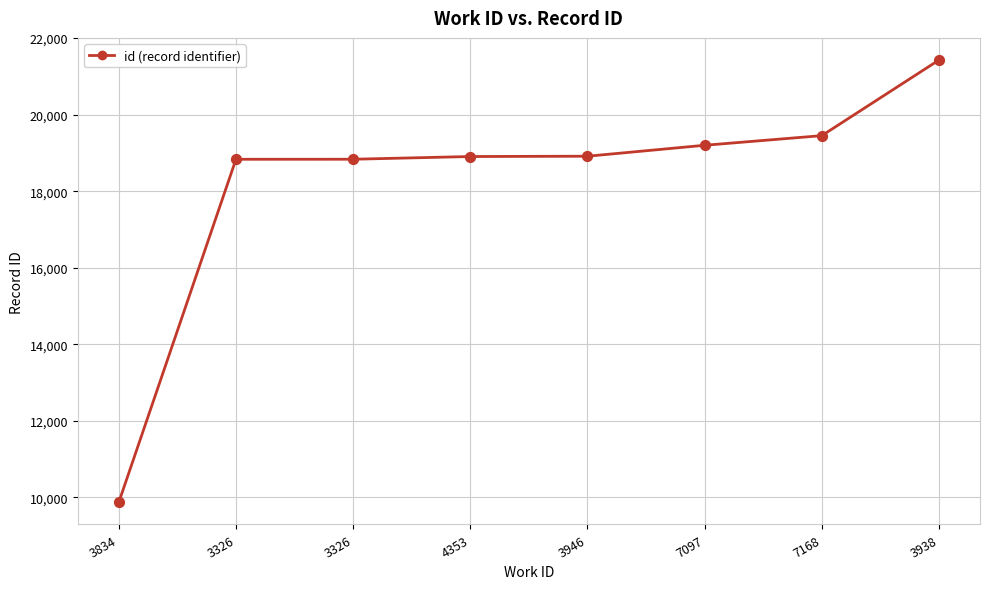

What is the change in value from 3834 to 3326?

+8969